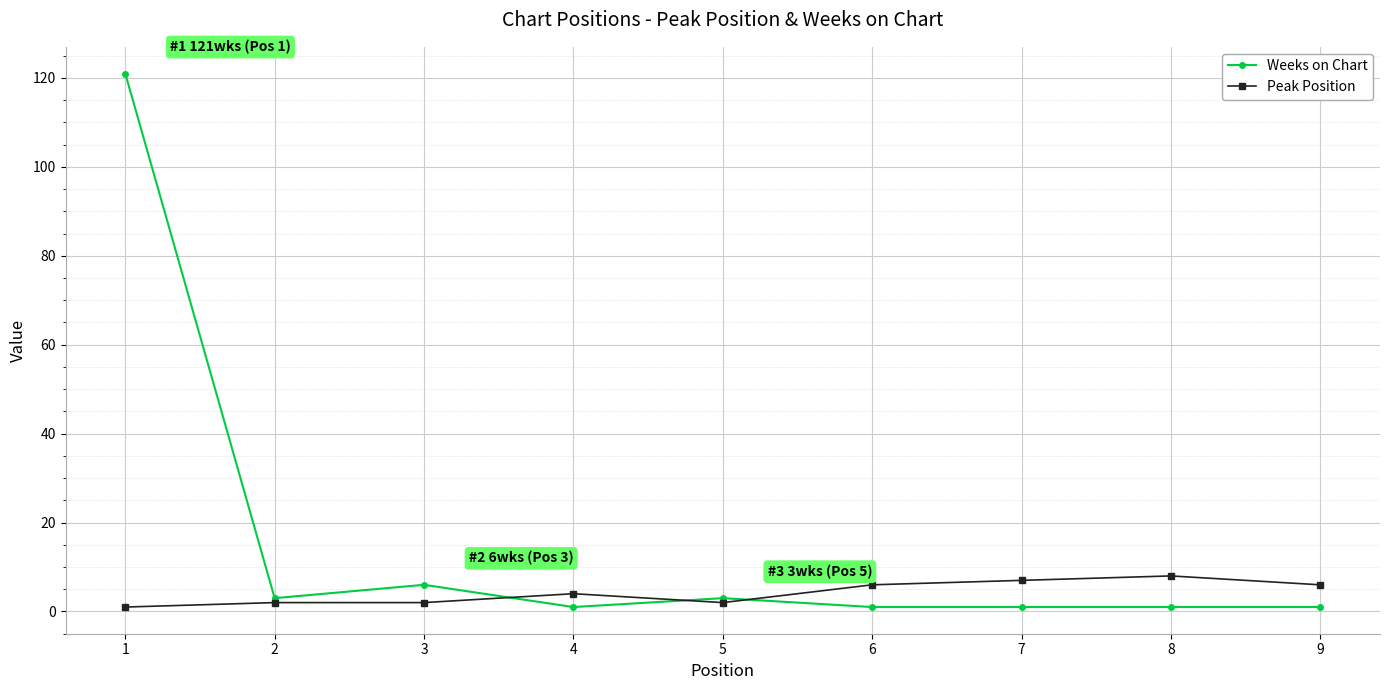

Where is Peak Position nearest to the value 4?

4